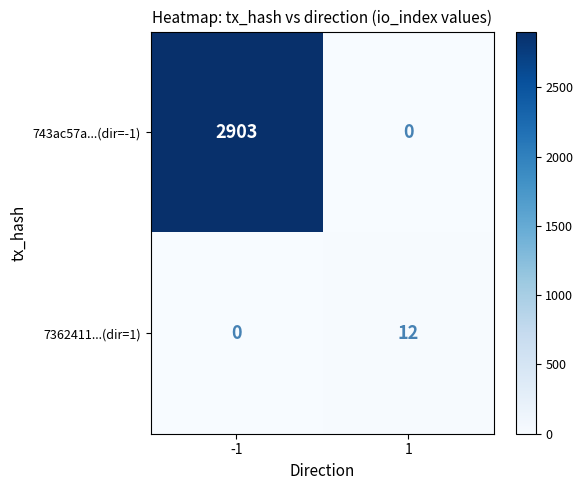

What is the spread (max minus min) of values at -1?

2903